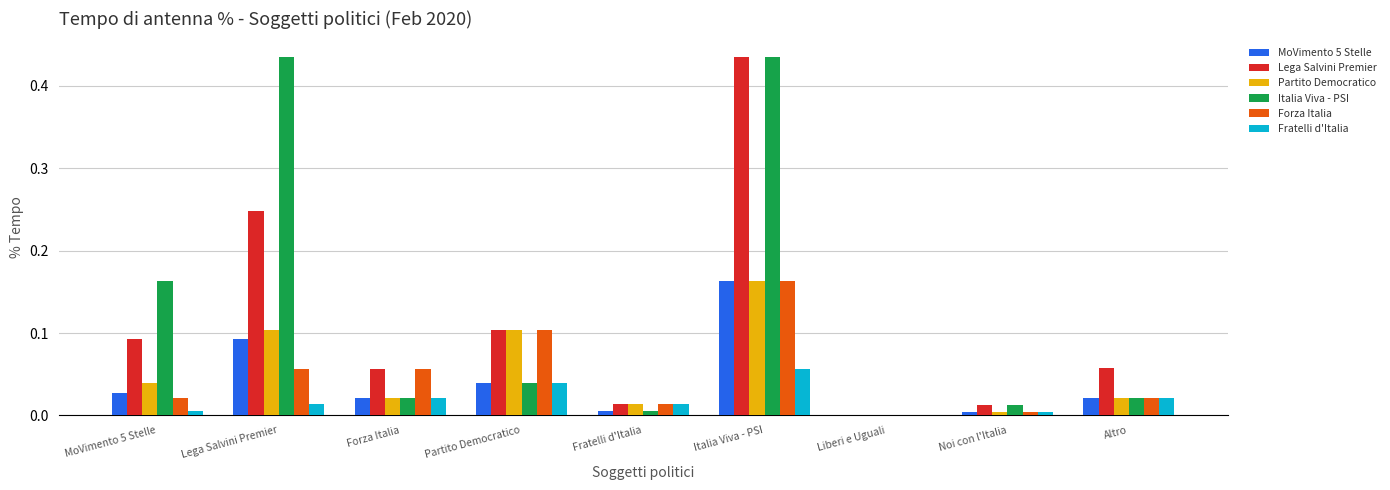

How many series are shown in this chart?

6